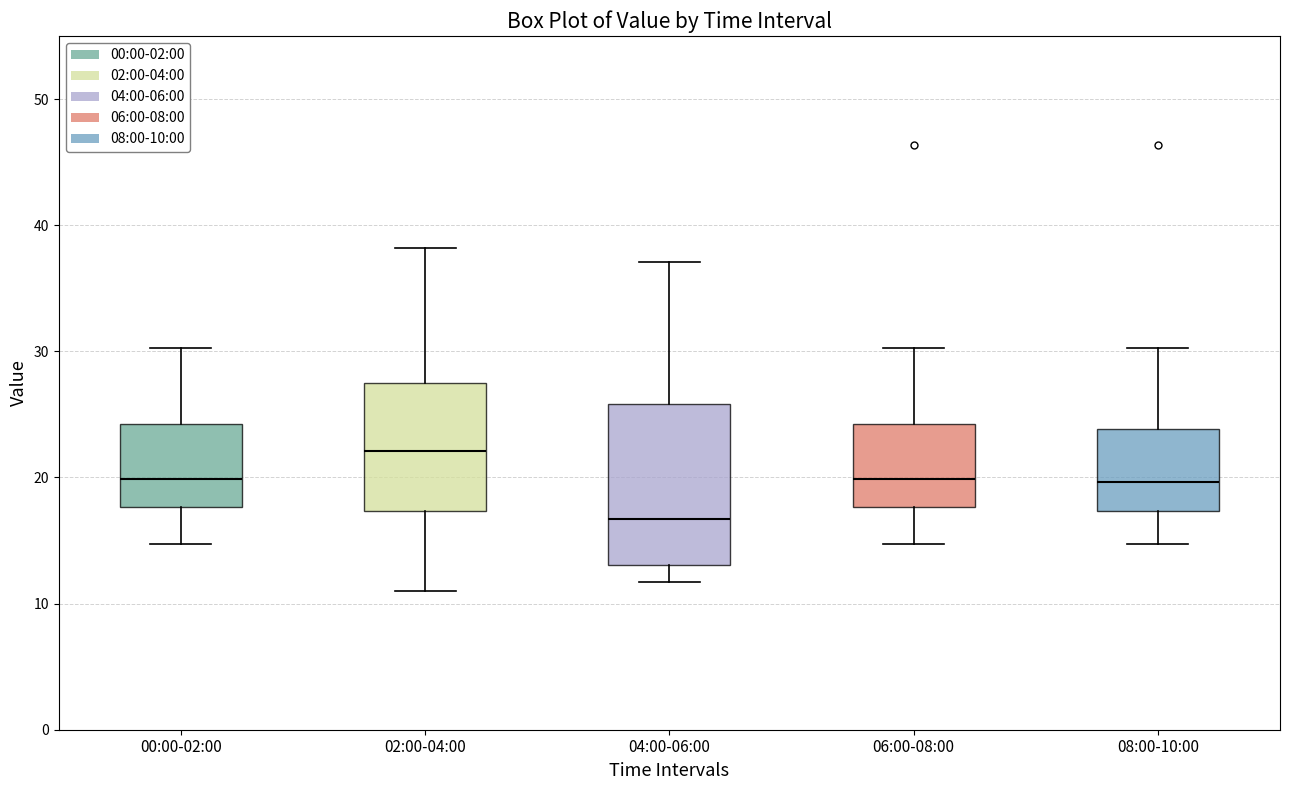

Which box is the tallest, from its lower edge to its upper edge?

04:00-06:00